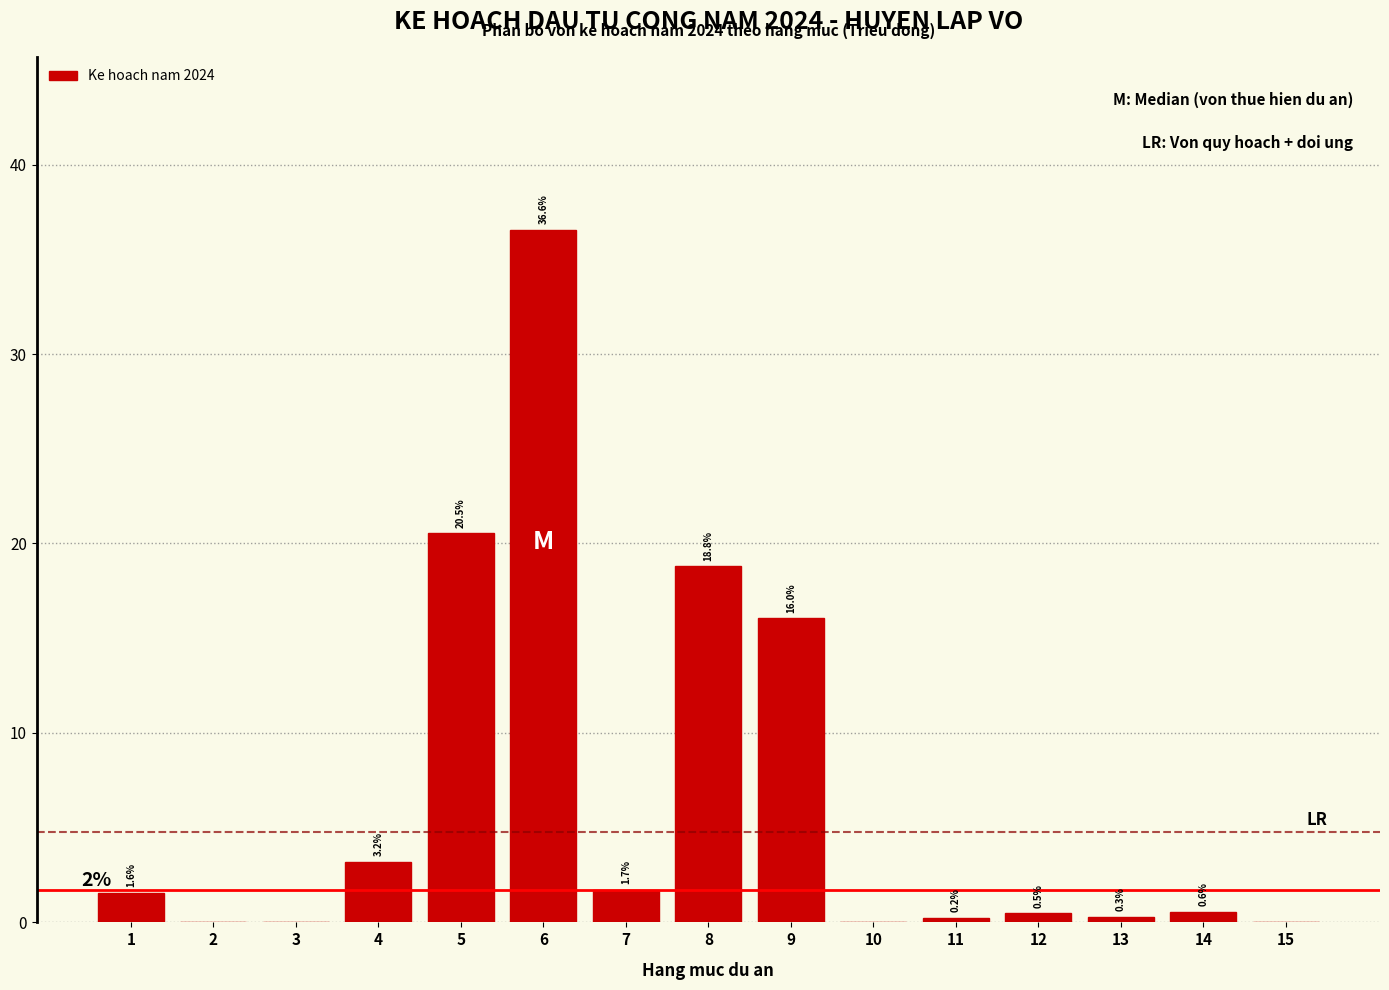

Reading right to left, what are all the values shown in this chart?

15=0.0	14=0.6	13=0.3	12=0.5	11=0.2	10=0.0	9=16.0	8=18.8	7=1.7	6=36.6	5=20.5	4=3.2	3=0.0	2=0.0	1=1.6